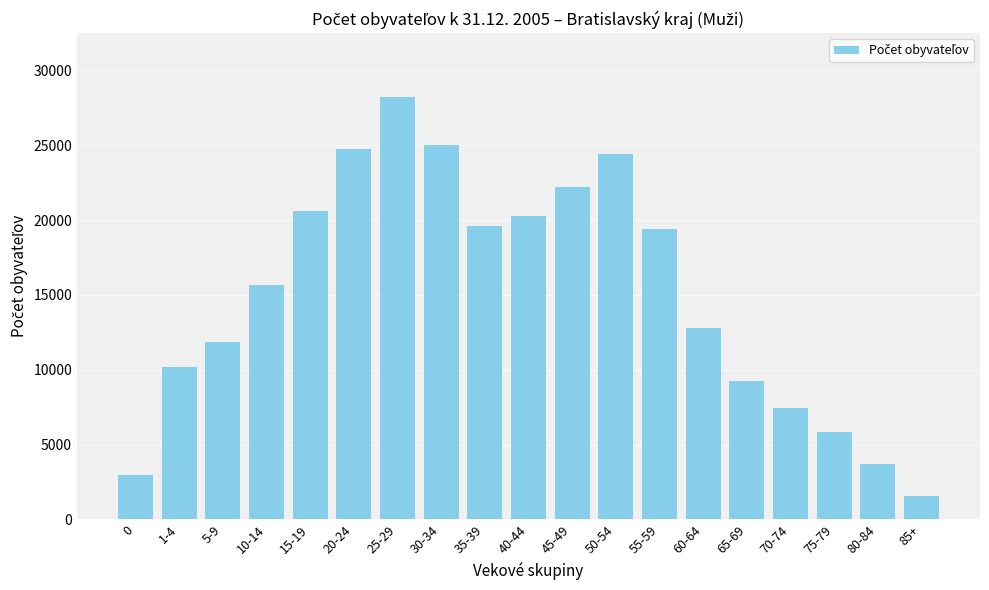

What is the ratio of the value at 10-14 to the value at 60-64?

1.2